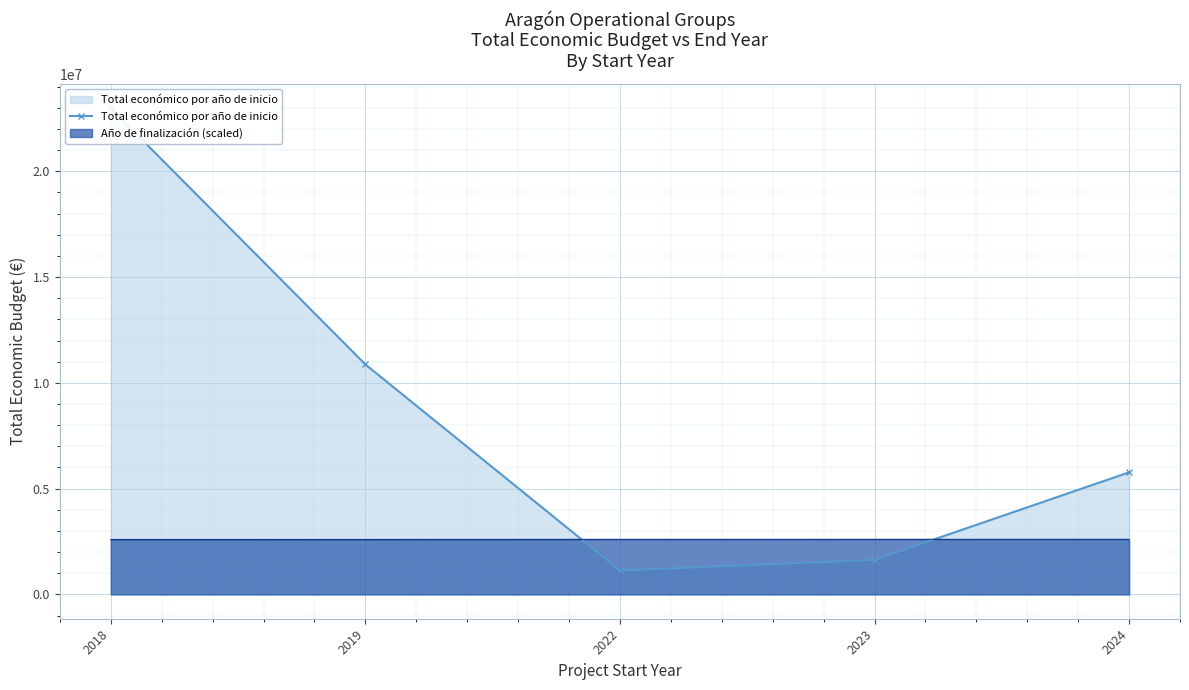

Rank the categories by value from highest to lowest.

2018, 2019, 2024, 2023, 2022